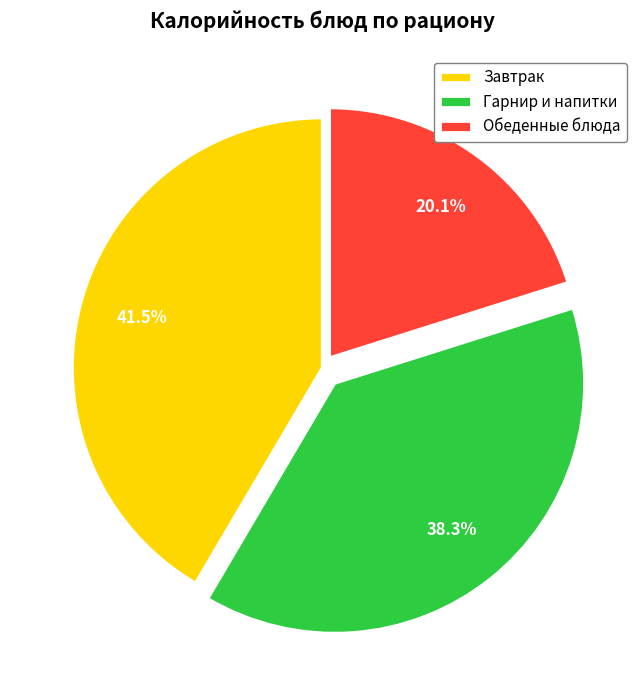

Which category has the smallest portion of the pie?

Обеденные блюда